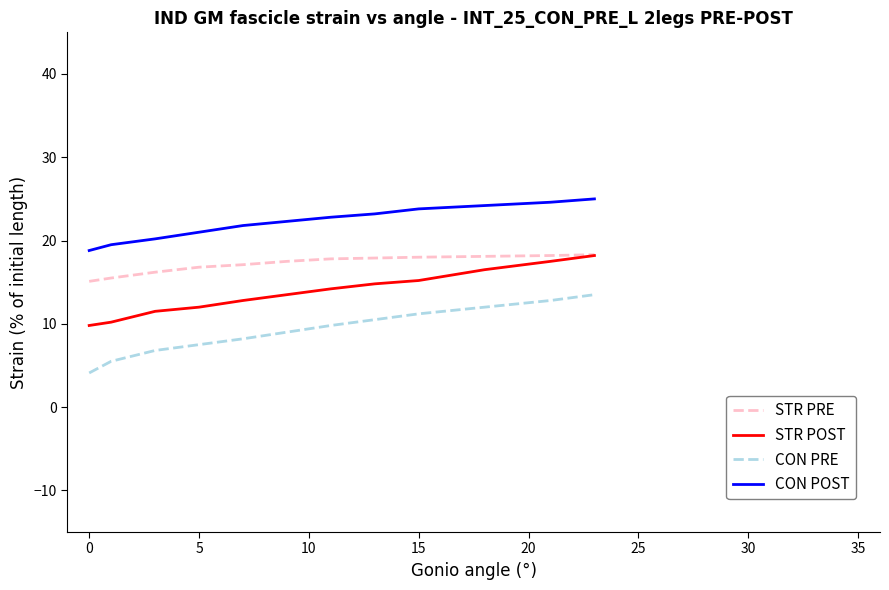

Rank the series by their average value, from highest to lowest.

CON POST, STR PRE, STR POST, CON PRE